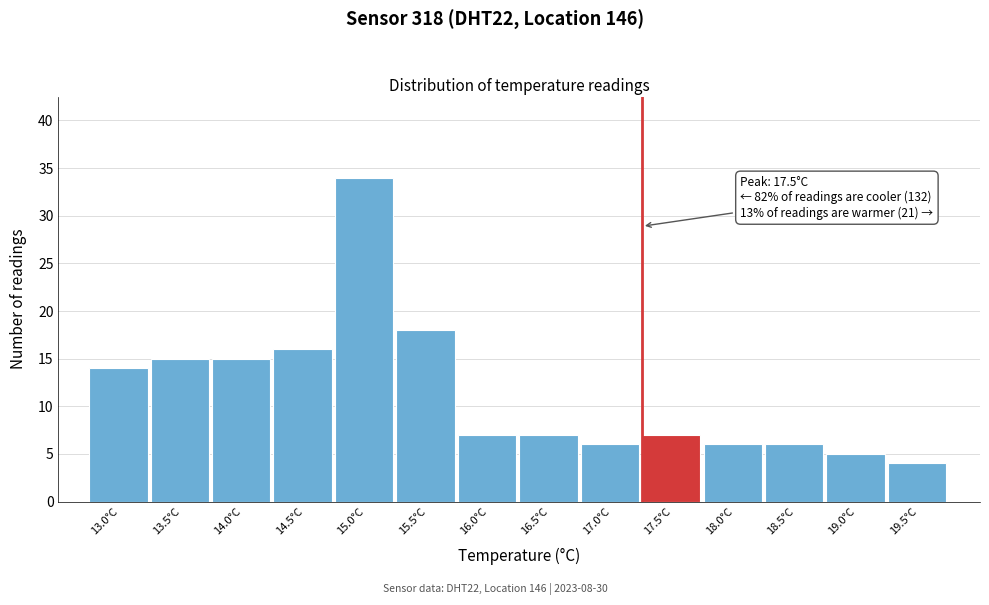

Reading right to left, transcribe all the data shown in this chart.

4	5	6	6	7	6	7	7	18	34	16	15	15	14